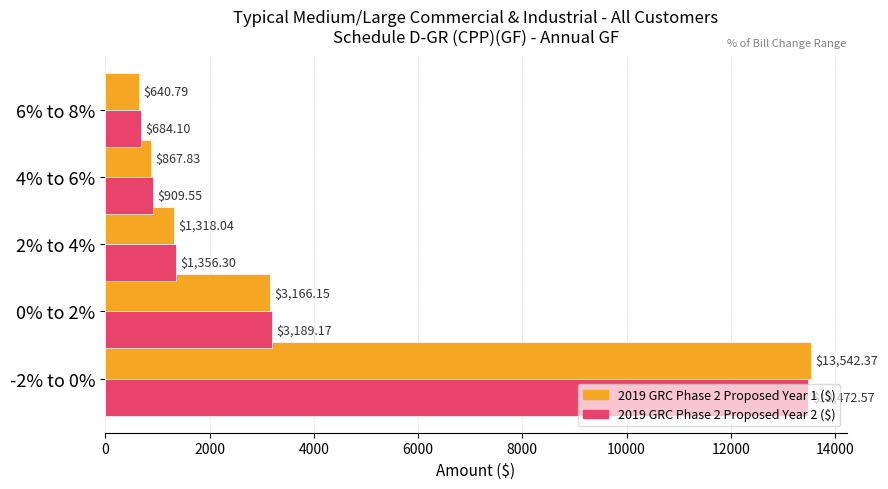

Which series has the largest range (max minus min)?

2019 GRC Phase 2 Proposed Year 1 ($)